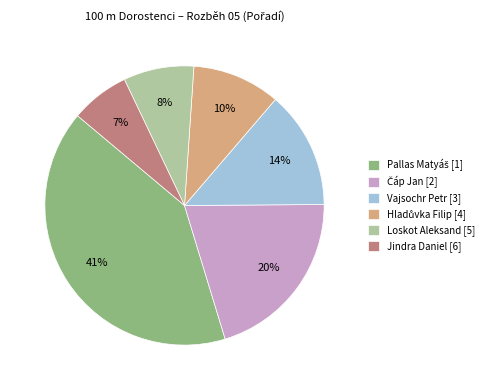

To the nearest percent, what is the difference between the largest and smallest slice percentages?

34%